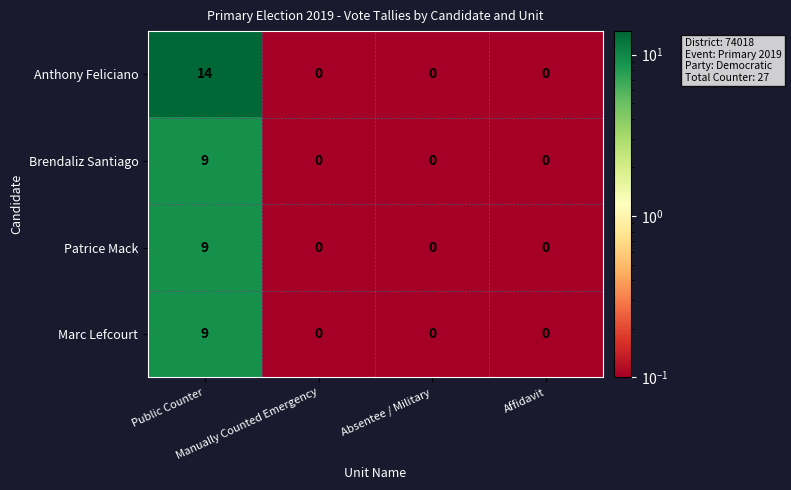

How many Anthony Feliciano values are between 0 and 14?

4